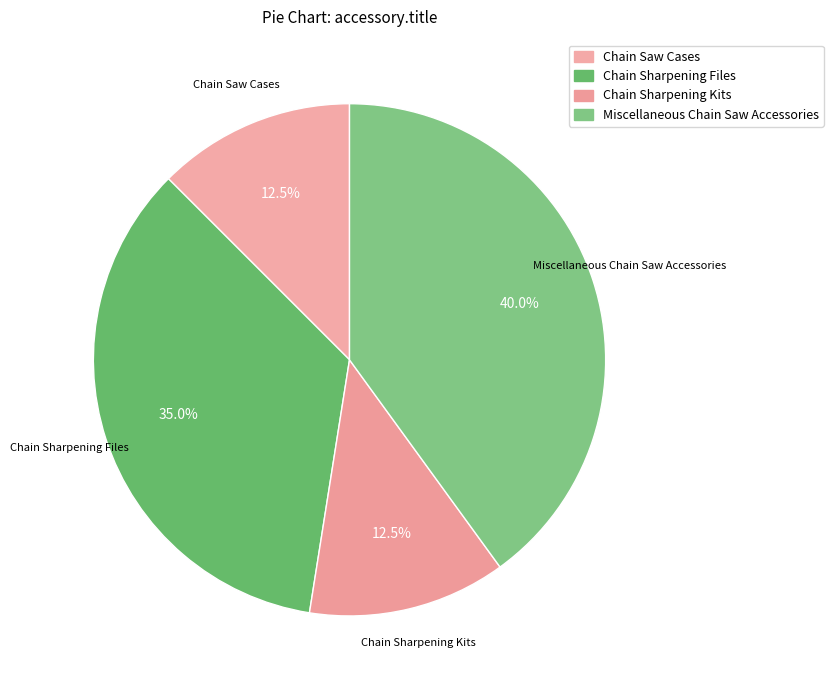

Count the number of slices in the pie.

4